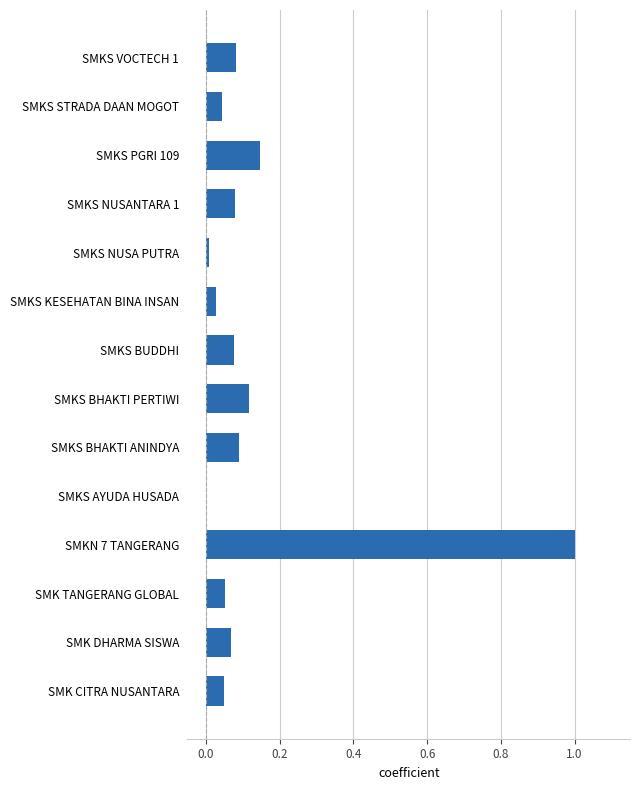

The chart shows a value of 0.5 at SMKS AYUDA HUSADA. True or false?

False